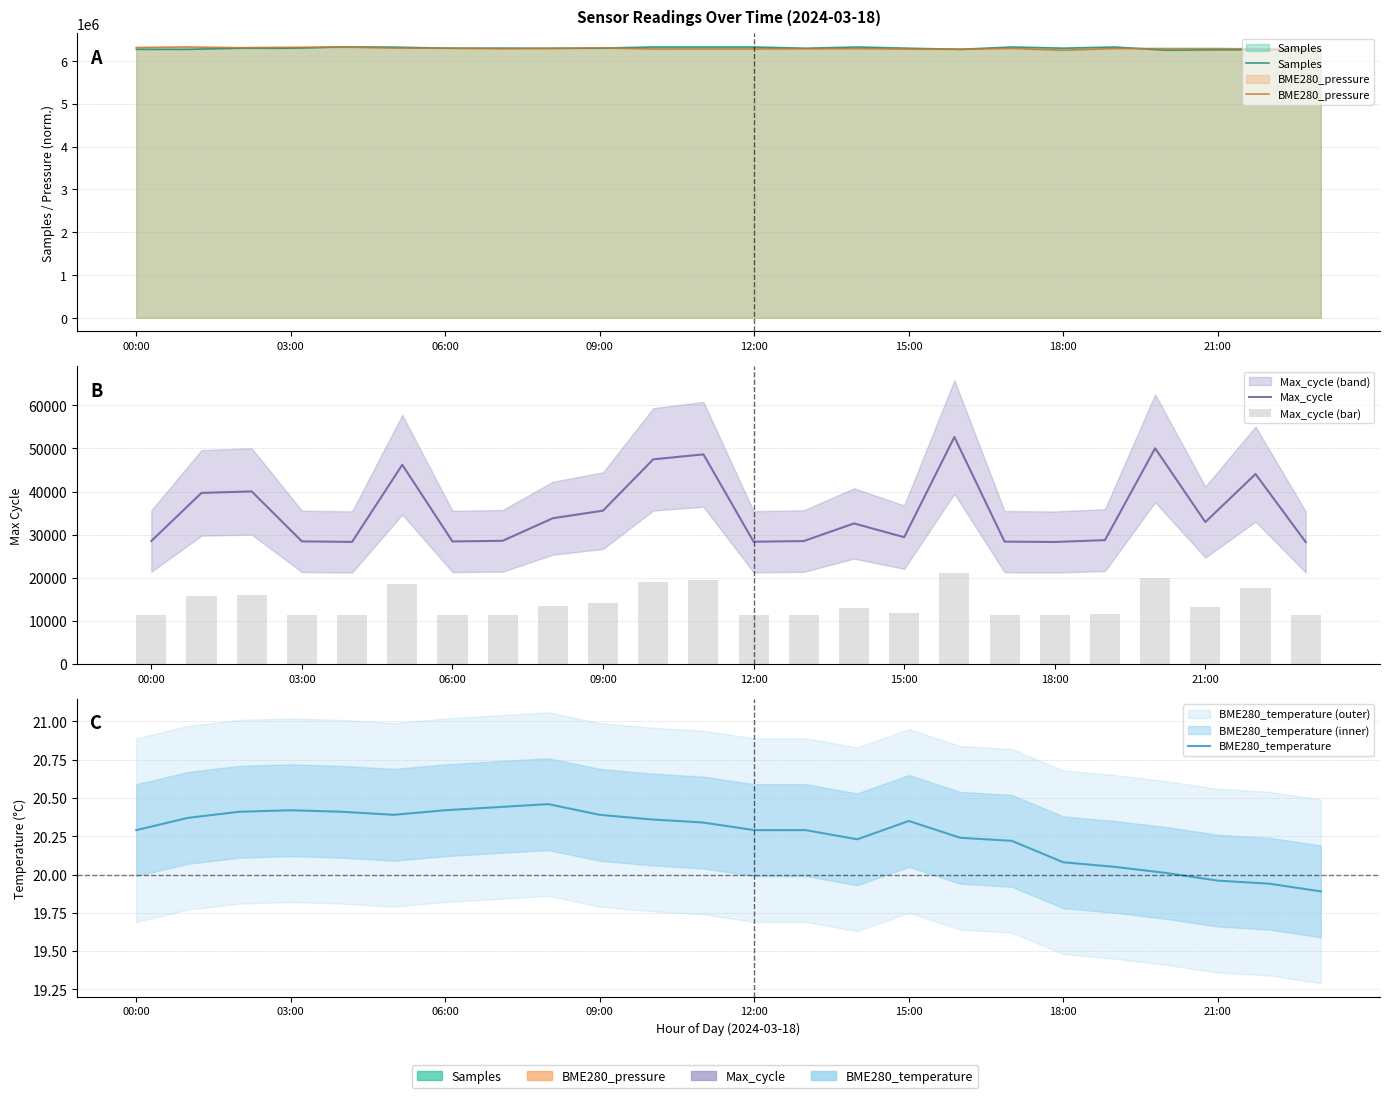

What position from the left is 06:00?

3